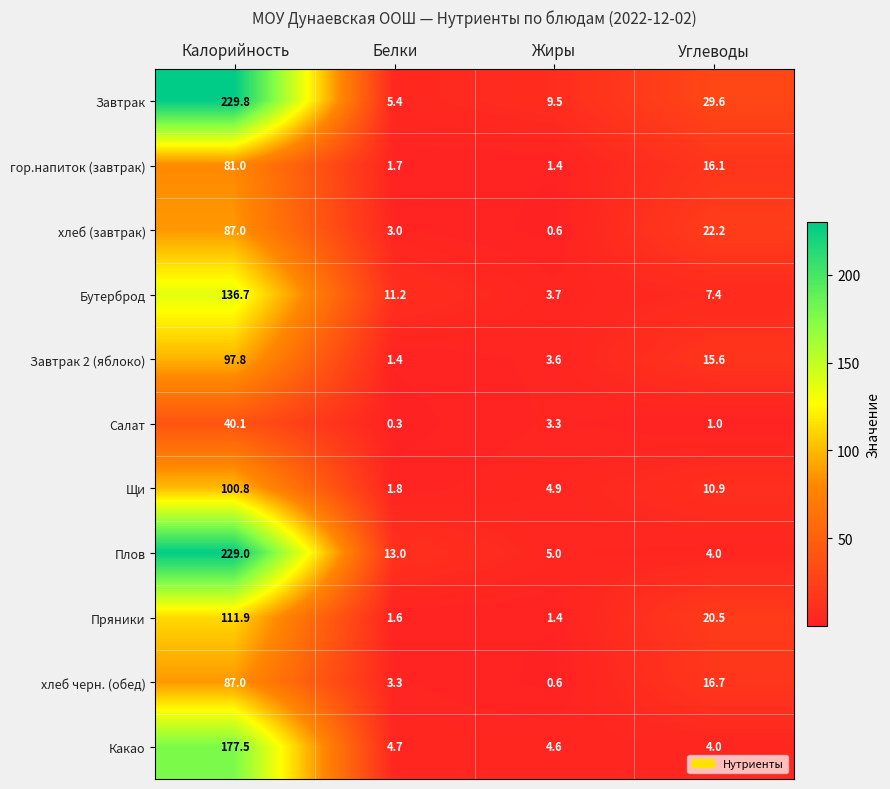

Which series has the largest range (max minus min)?

Плов